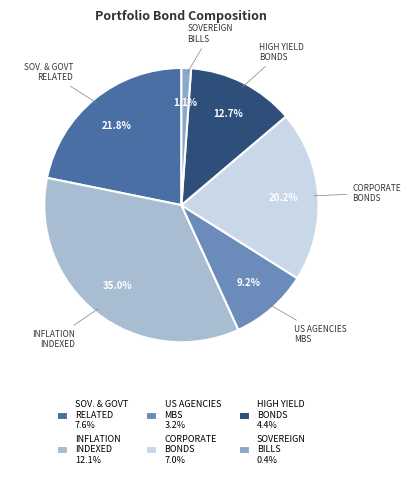

How many segments does this pie chart have?

6